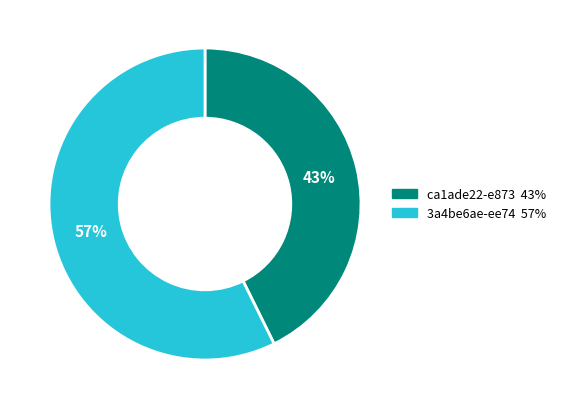

Between 3a4be6ae-ee74 and ca1ade22-e873, which is larger?

3a4be6ae-ee74